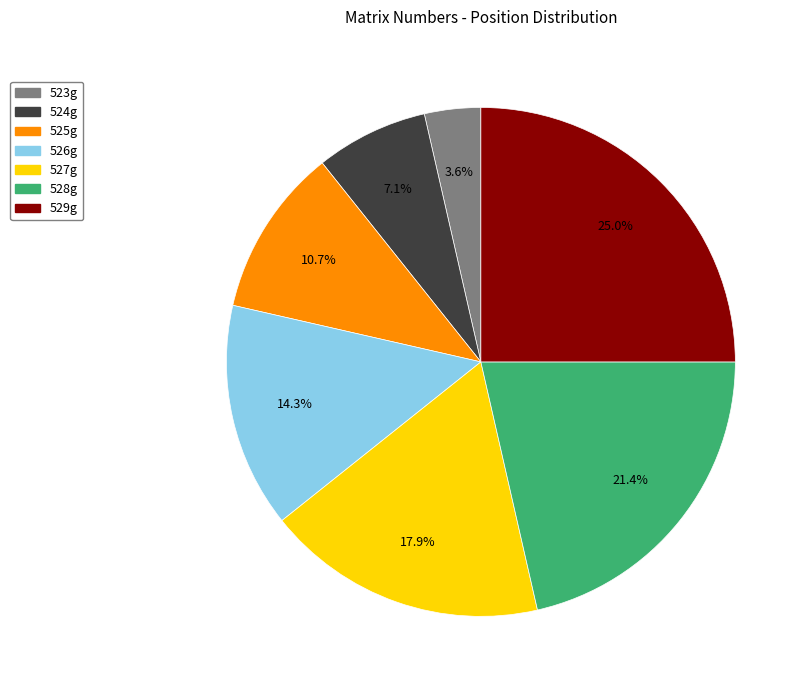

To the nearest percent, what is the average slice percentage?

14%